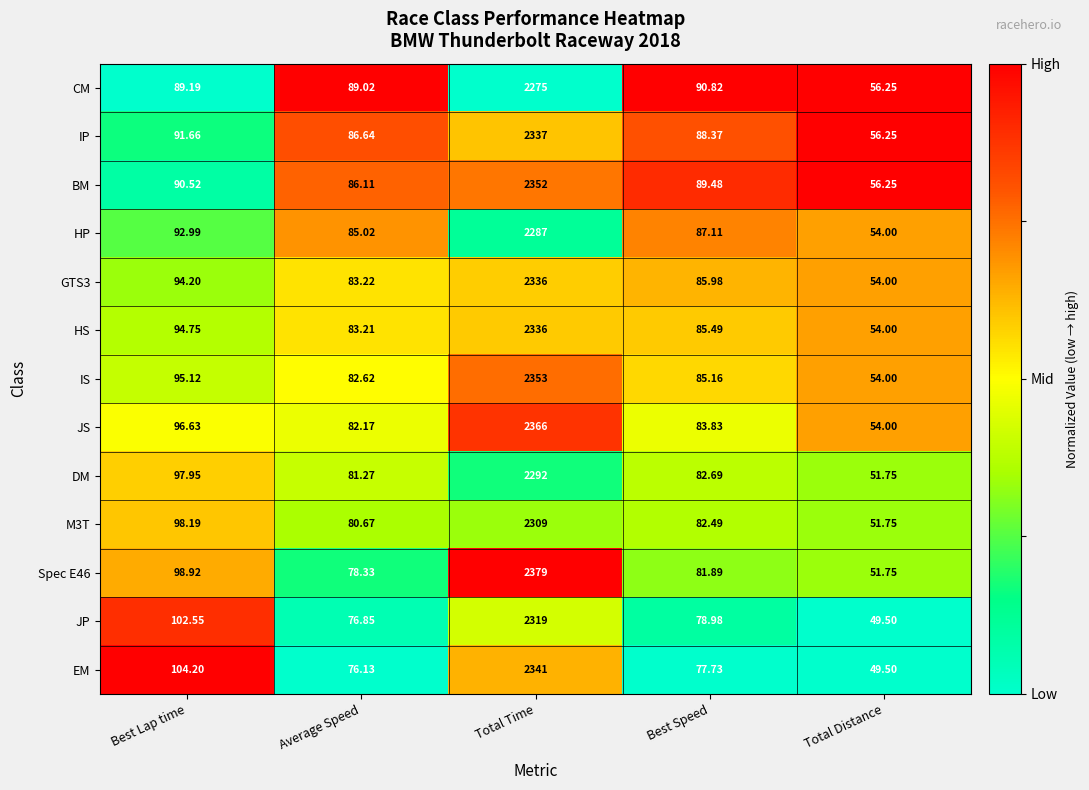

Which label corresponds to the smallest value in the chart?

Total Distance